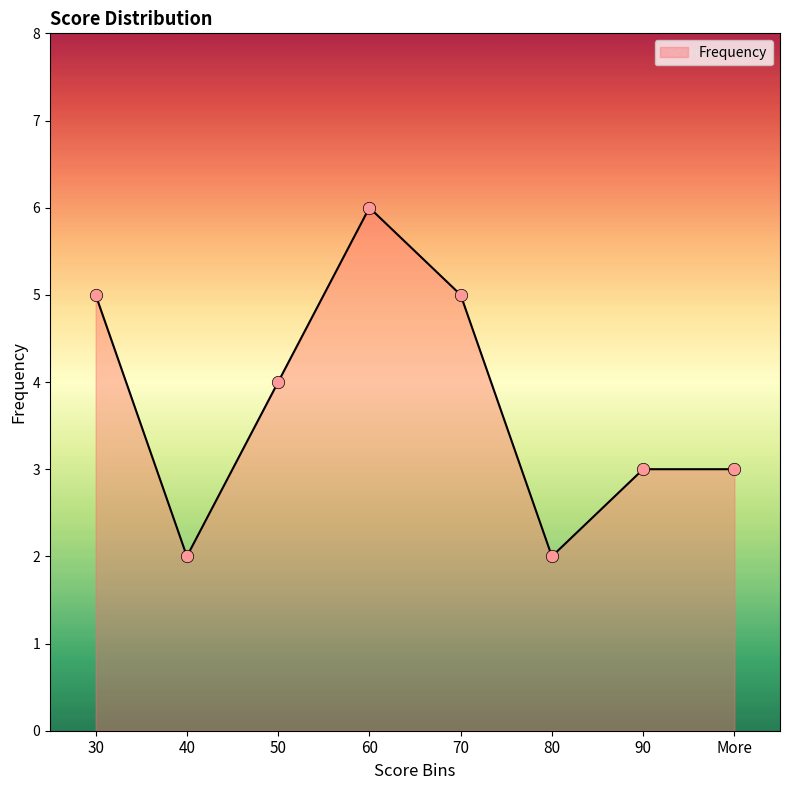

What is the ratio of the value at 70 to the value at 90?

1.7